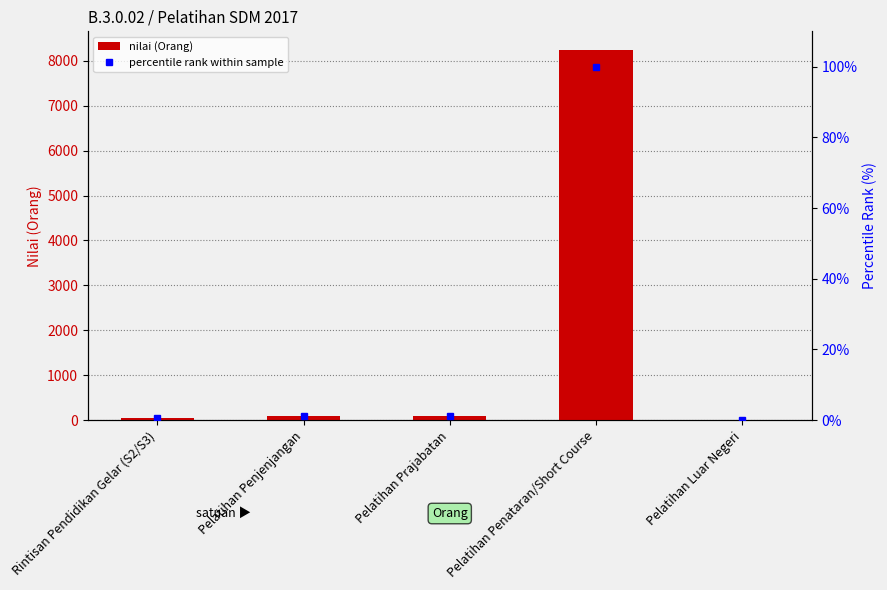

The value of nilai (Orang) at Pelatihan Luar Negeri is -5591.7. True or false?

False